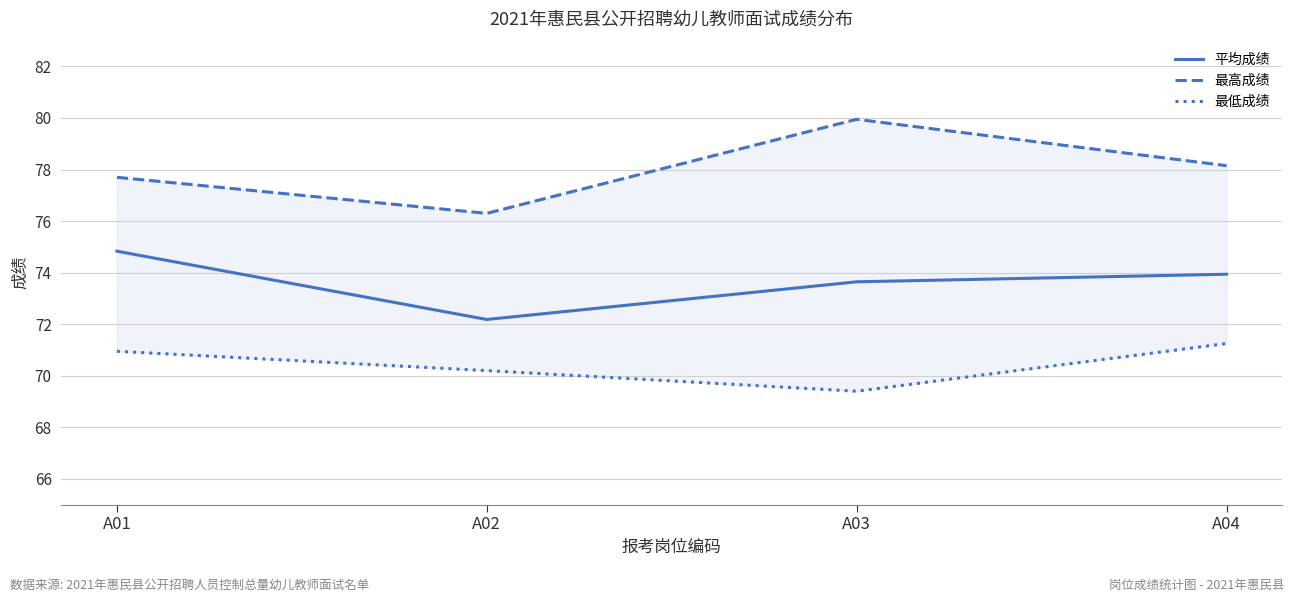

Is the value of 最高成绩 at A04 greater than the value of 最低成绩 at A02?

Yes